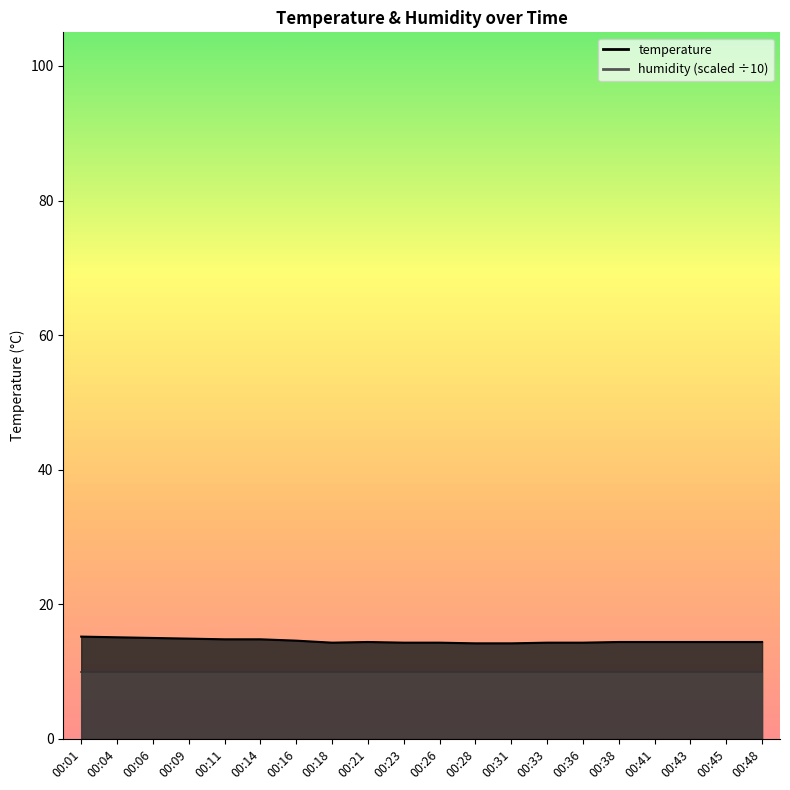

Reading left to right, list all the values displayed in this chart.

15.2	15.1	15.0	14.9	14.8	14.8	14.6	14.3	14.4	14.3	14.3	14.2	14.2	14.3	14.3	14.4	14.4	14.4	14.4	14.4